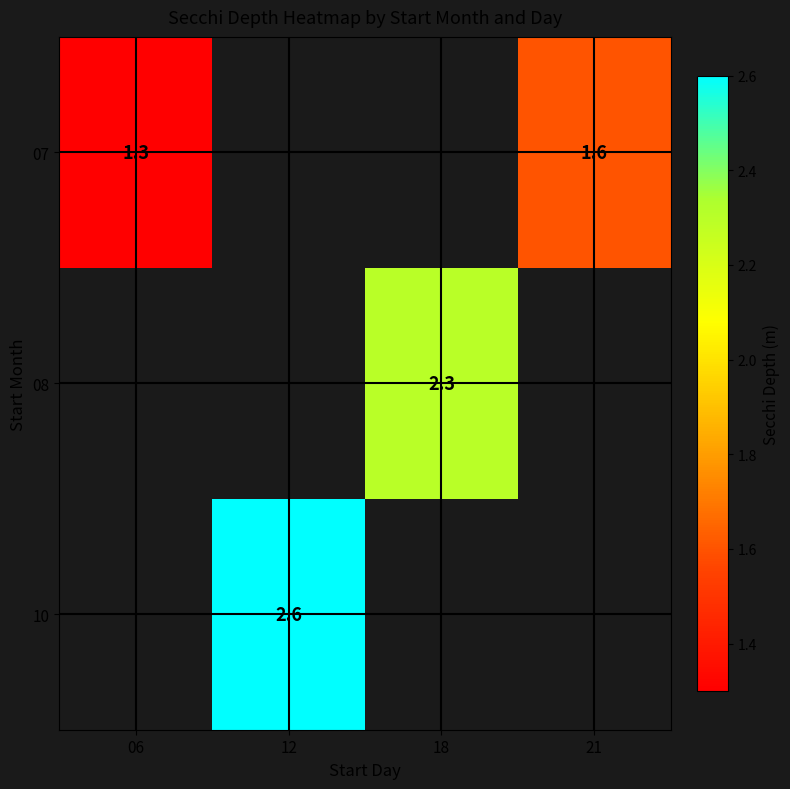

Is it true that 08 equals 2.3 at 18?

True